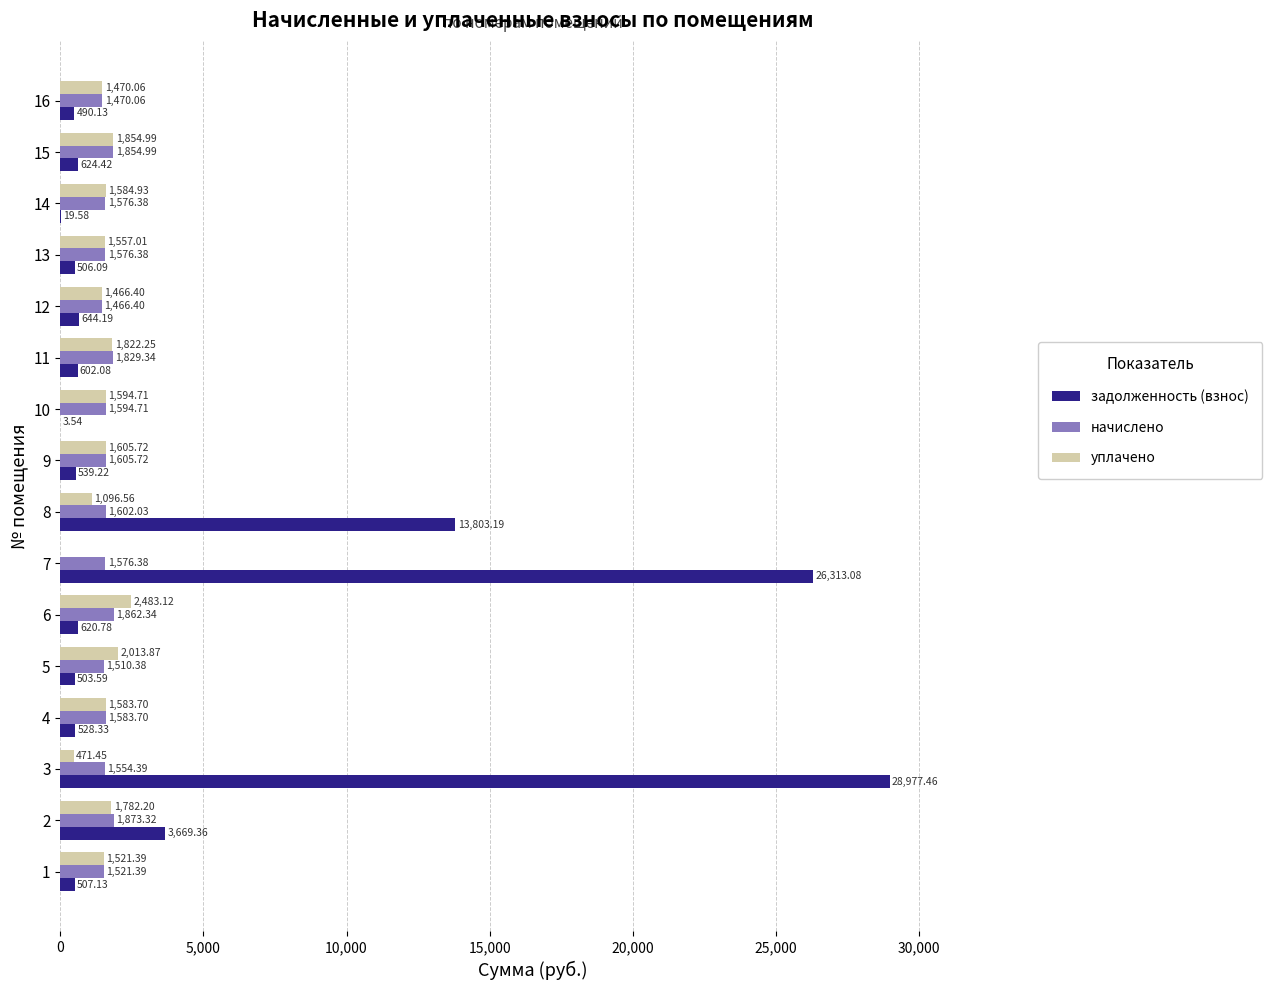

Which series changed the most between 5 and 6?

уплачено